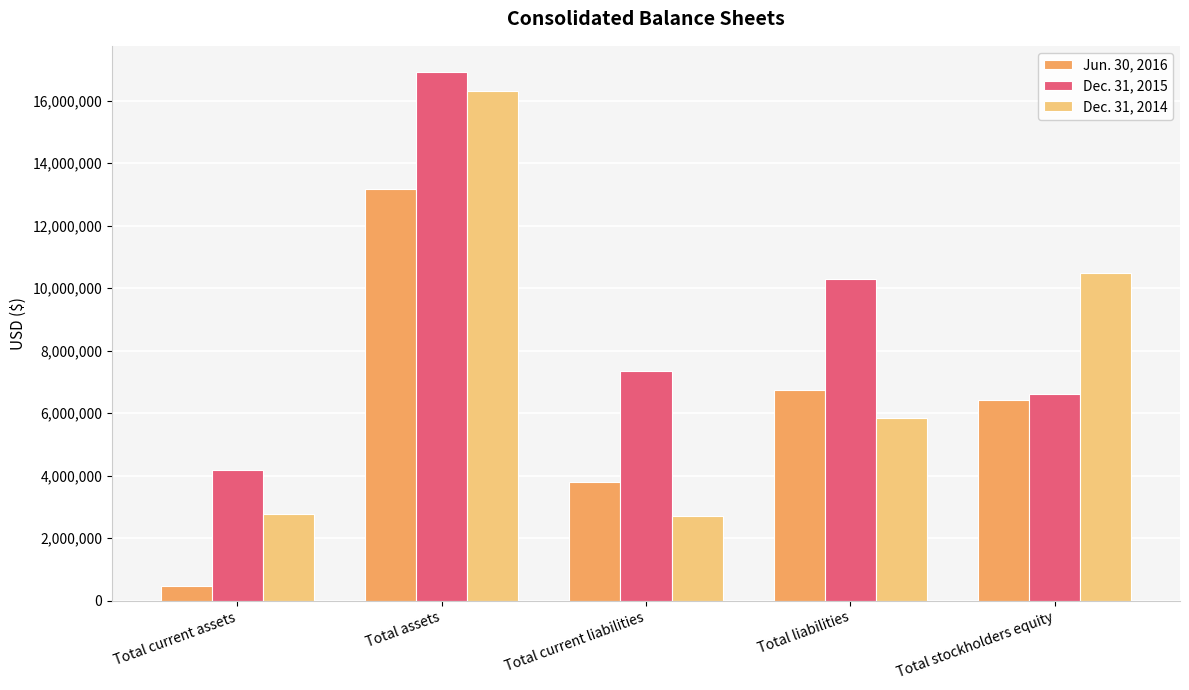

True or false: Dec. 31, 2014 has a value of 10353668 at Total liabilities.

False